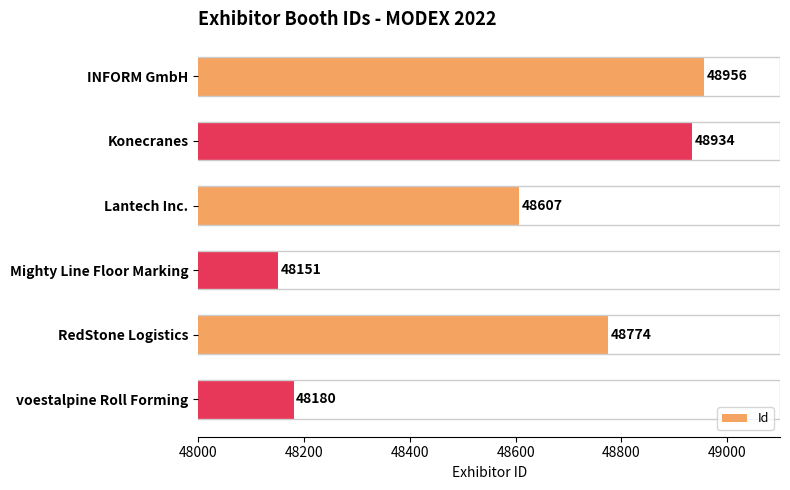

Which has a higher value, voestalpine Roll Forming or INFORM GmbH?

INFORM GmbH